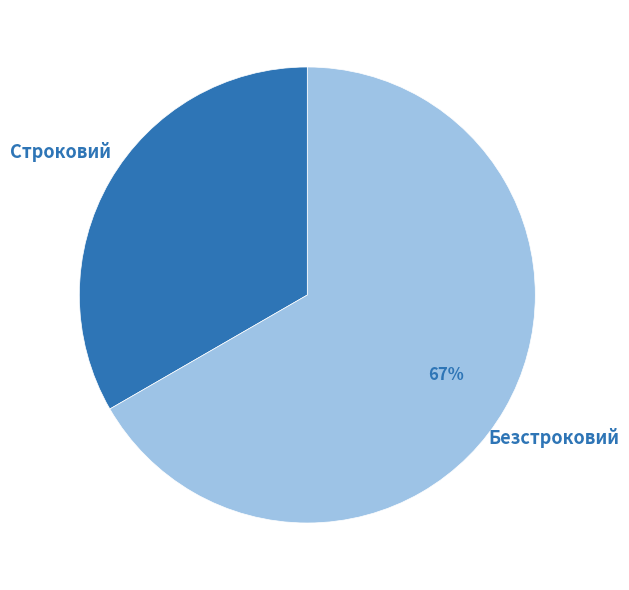

Combined, do Строковий and Безстроковий account for over 50%?

Yes